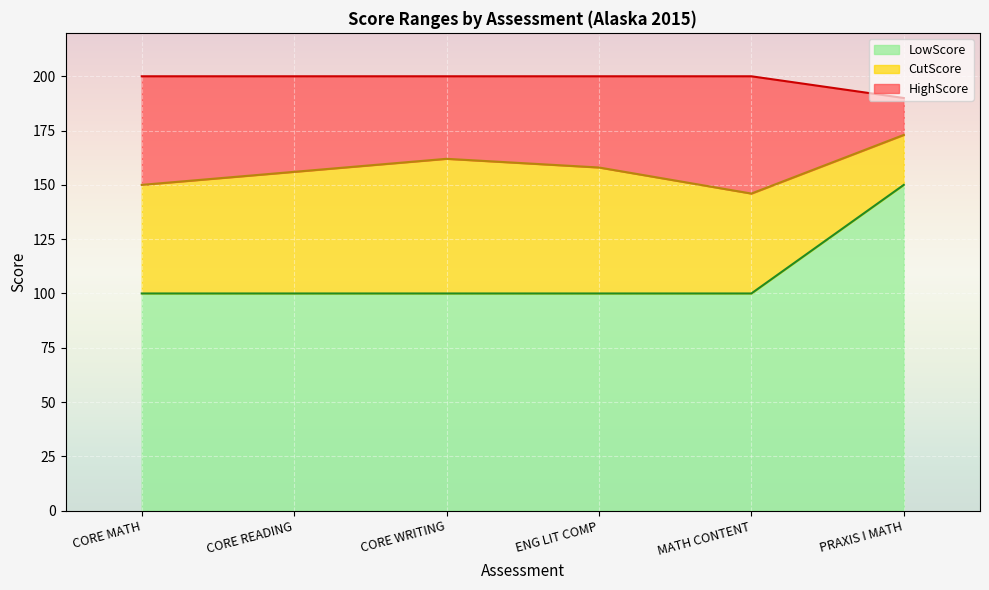

Which series has the largest total across all categories?

LowScore